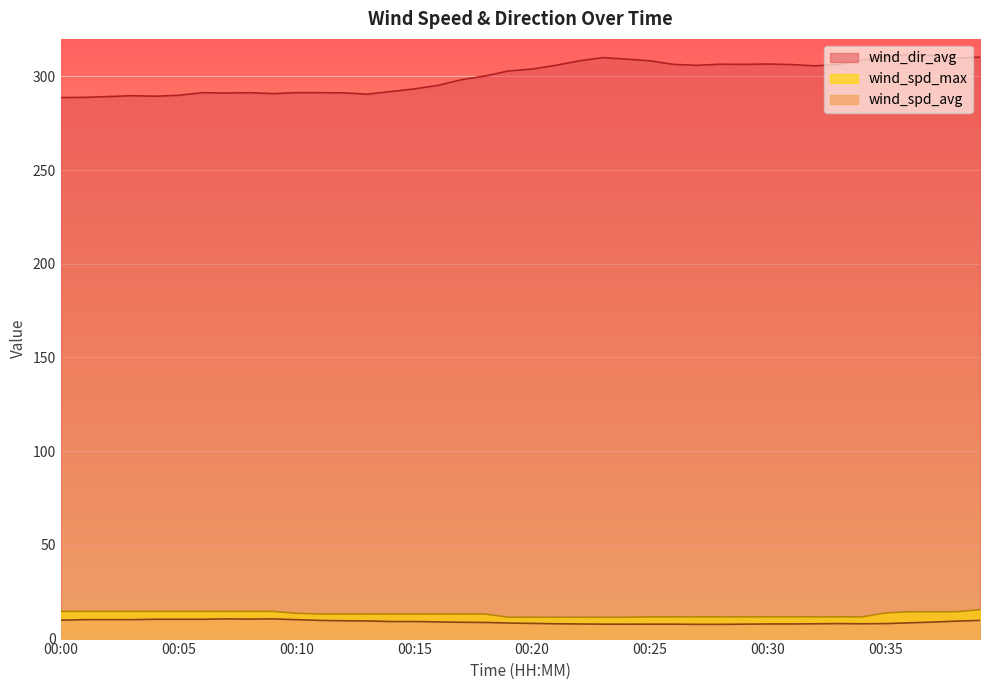

Rank the series by their maximum value, from highest to lowest.

wind_dir_avg, wind_spd_max, wind_spd_avg